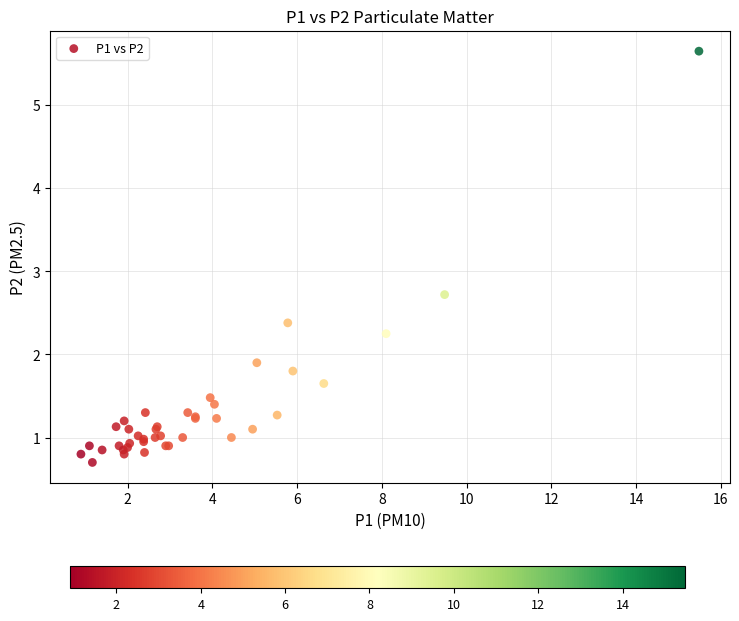

What Y value in the scatter plot is closest to 3?

2.7